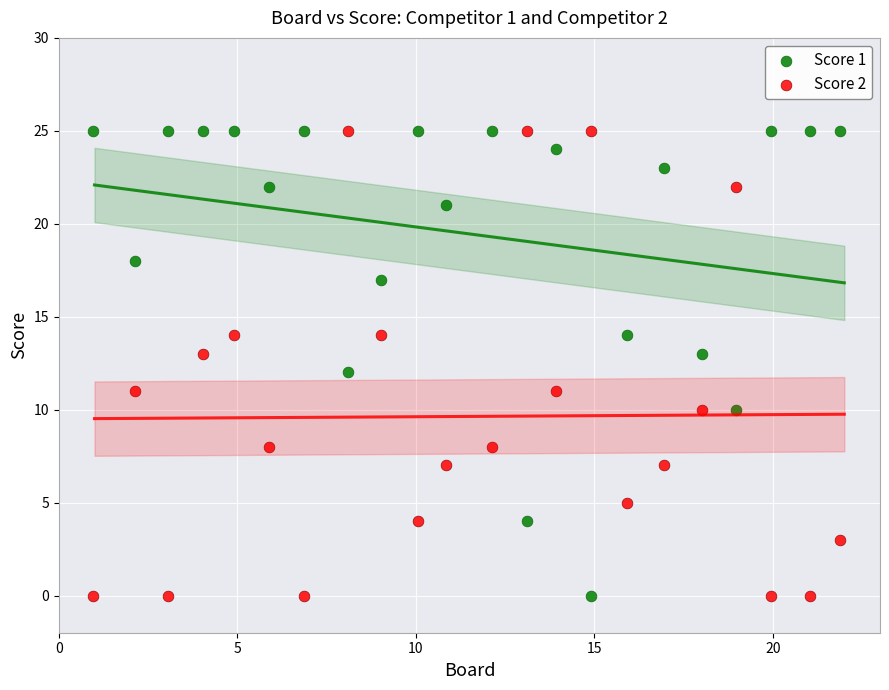

Across all data points, what is the range of Y values (max minus min)?

25